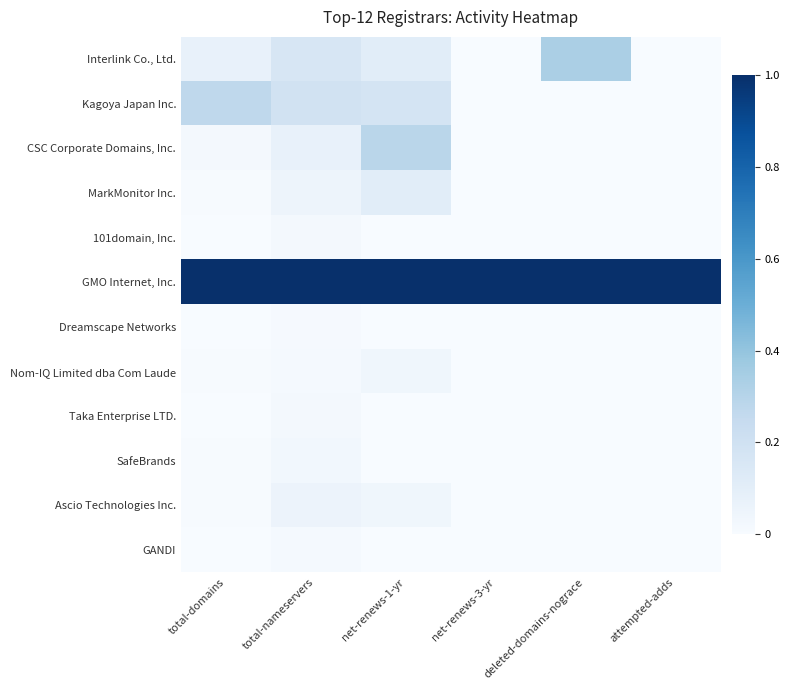

What is the spread (max minus min) of values at net-renews-1-yr?

1.0